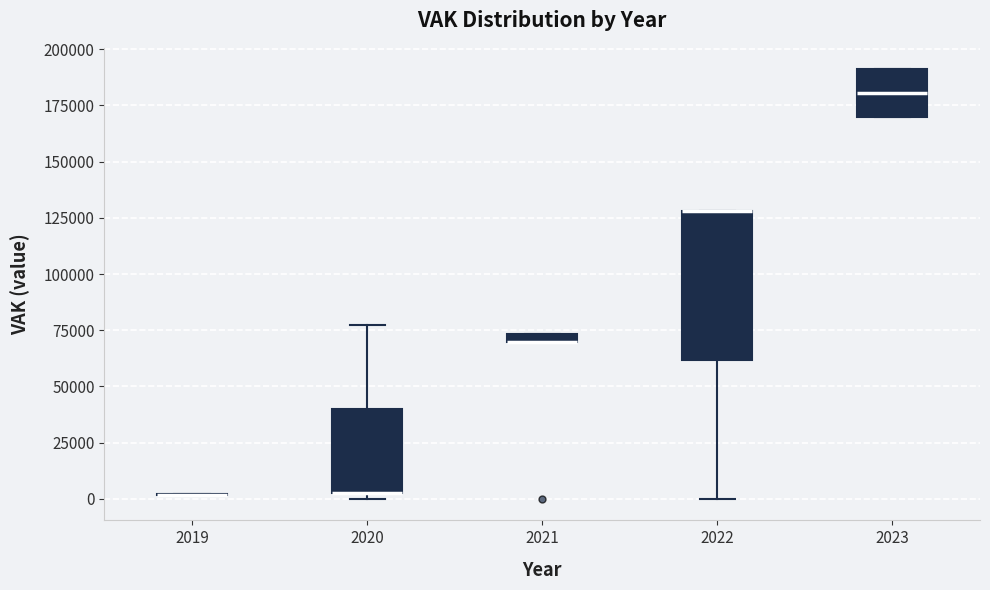

Where is the lower edge of the box at x = 2020 on the y-axis? The values are not printed on the chart, so give them approximately, as read against the axis.

5000